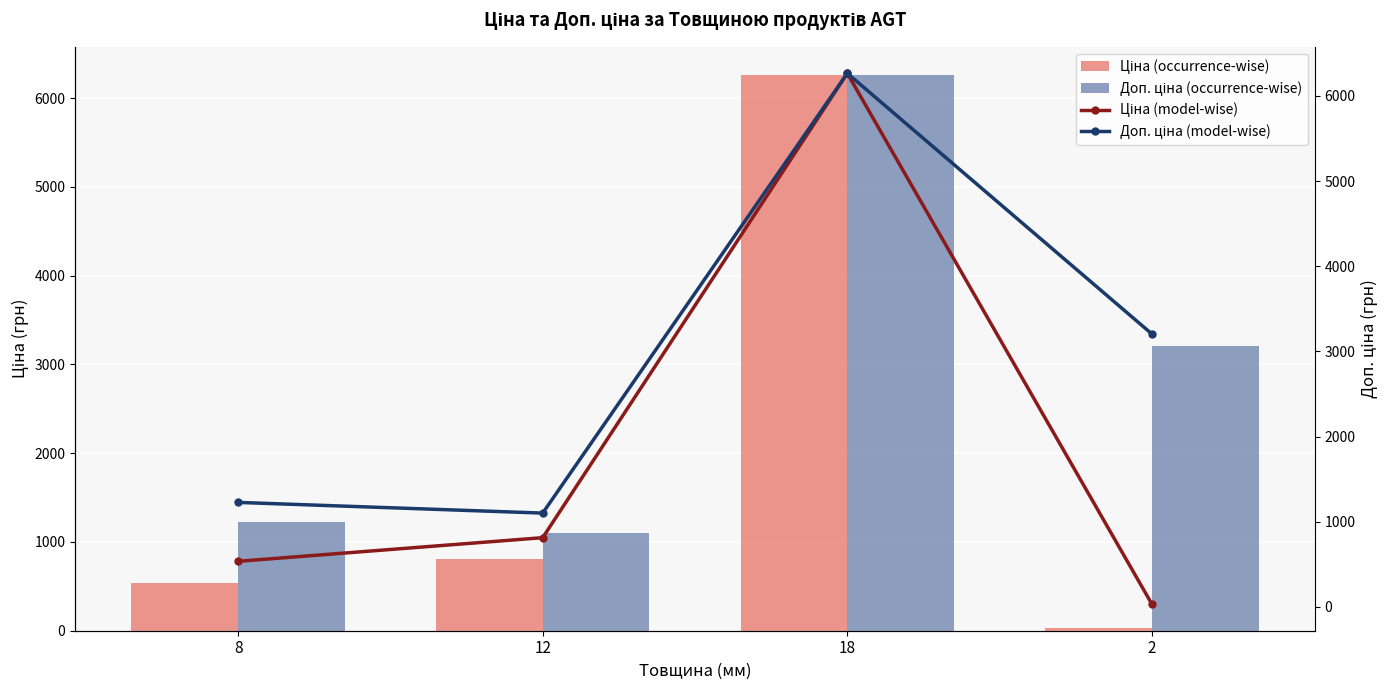

Which has a higher value, 12 or 18?

18